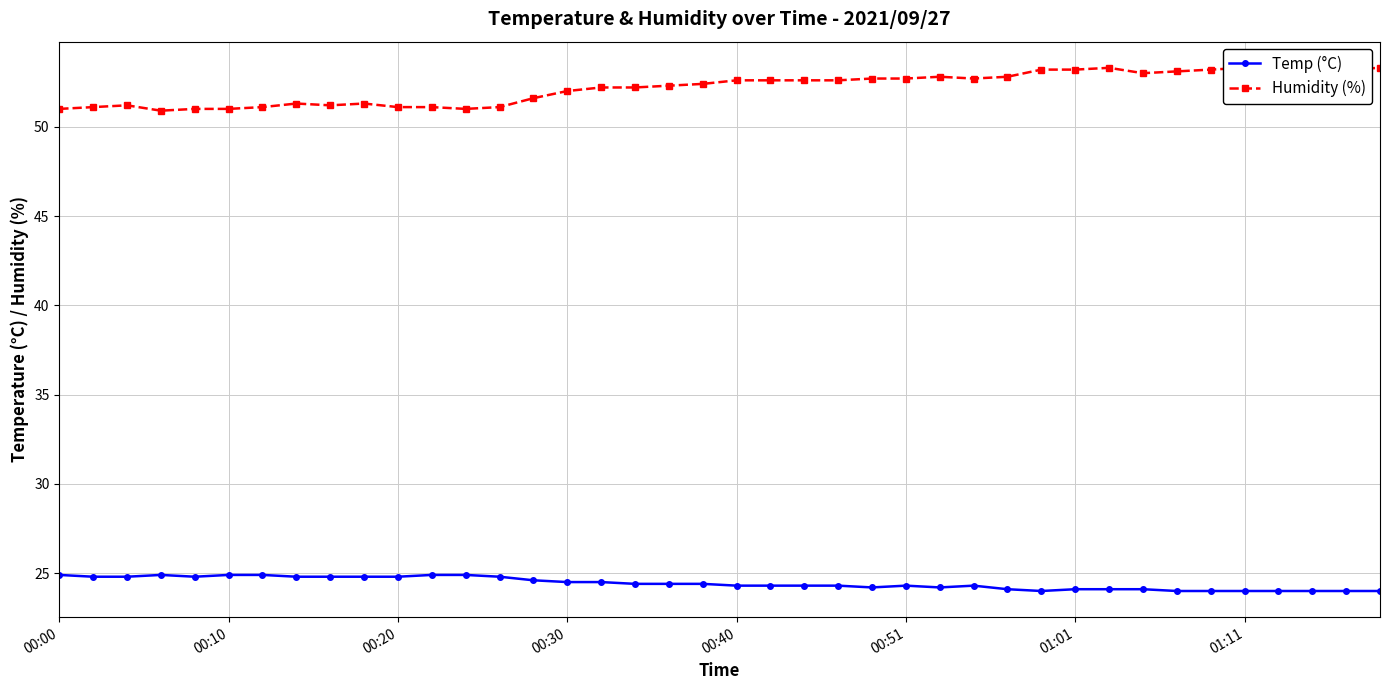

Which category has the lowest value in the Temp (°C) series?

29